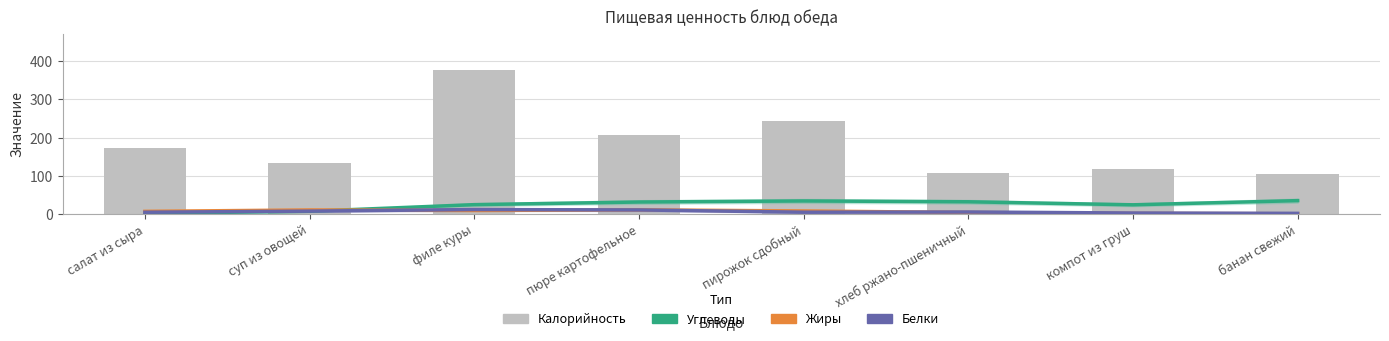

Is the value of Белки at компот из груш greater than the value of Калорийность at компот из груш?

No